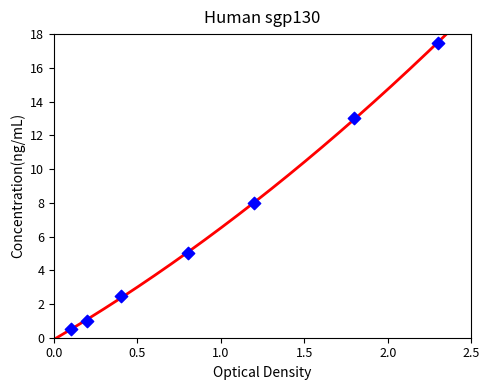

What Y value in the scatter plot is closest to 9?

8.0